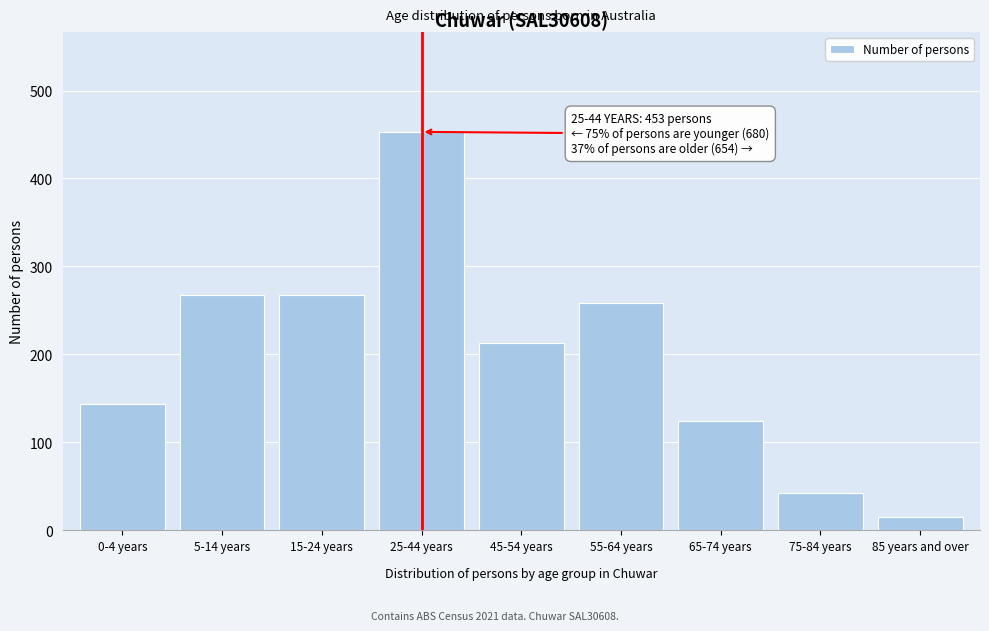

Reading right to left, list all the values displayed in this chart.

15	43	124	259	213	453	268	268	144